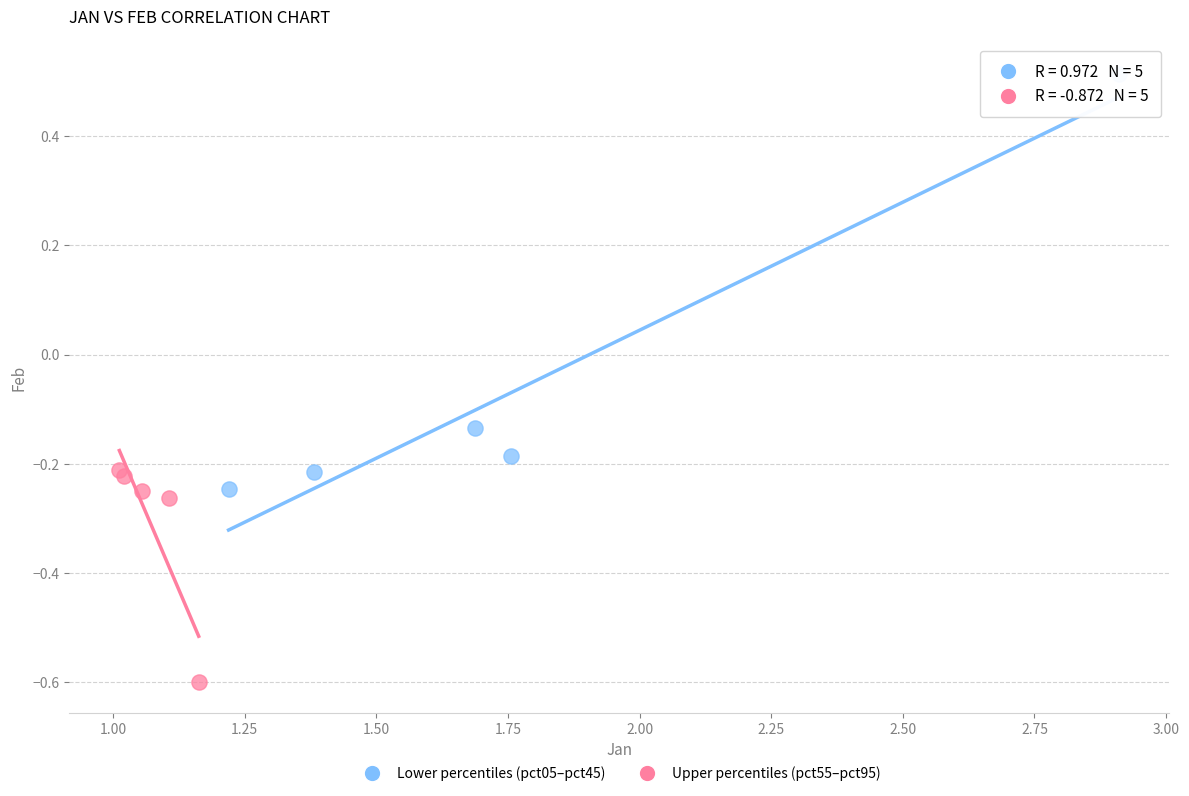

Which series has the widest spread of Y values?

Lower percentiles (pct05–pct45)